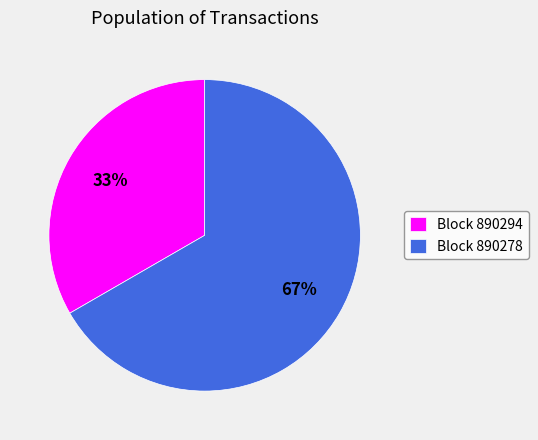

Is there any slice that represents more than half of the pie?

Yes